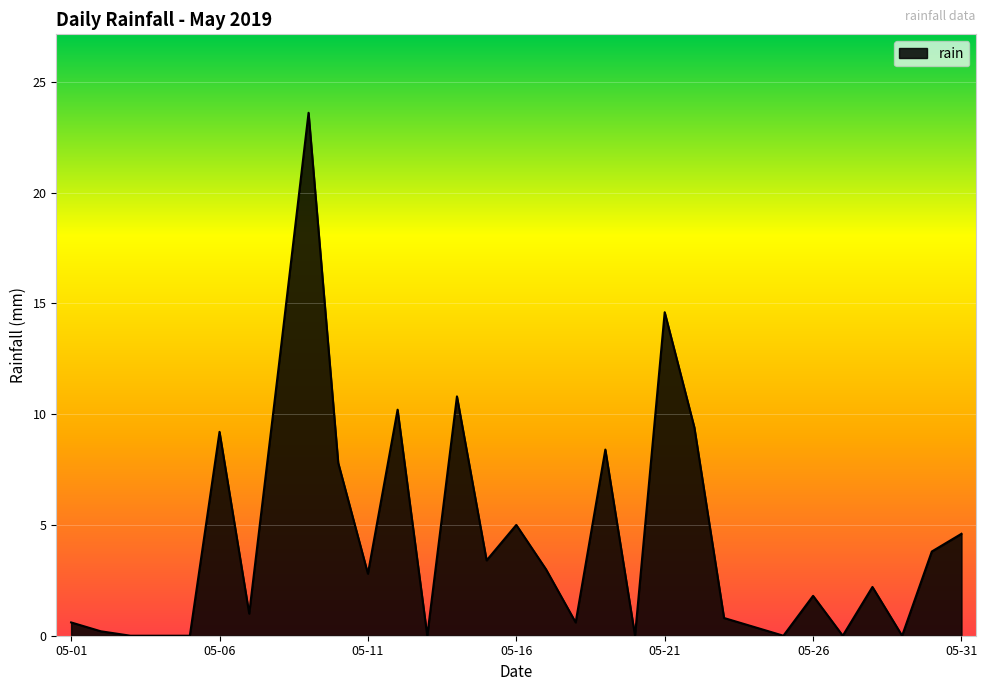

Reading left to right, transcribe all the data shown in this chart.

0.6	0.2	0.0	0.0	0.0	9.2	1.0	12.2	23.6	7.8	2.8	10.2	0.0	10.8	3.4	5.0	3.0	0.6	8.4	0.0	14.6	9.4	0.8	0.4	0.0	1.8	0.0	2.2	0.0	3.8	4.6